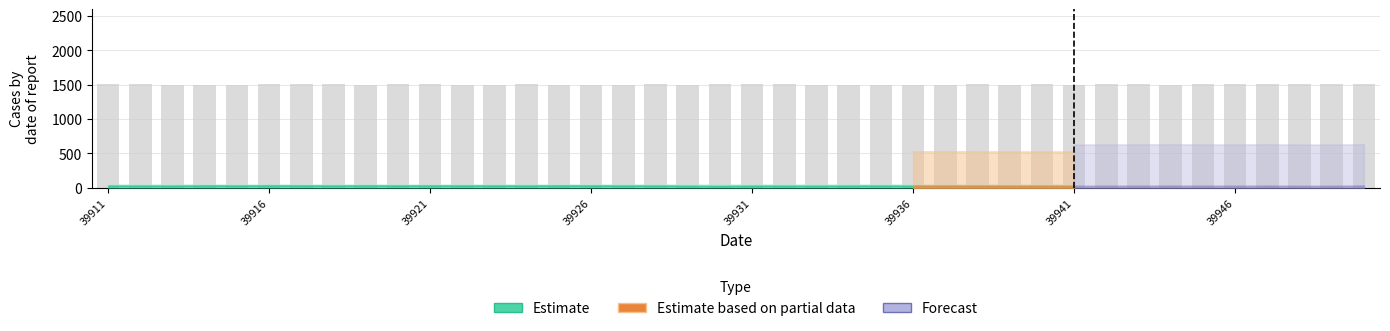

What is the average value?

1504.8